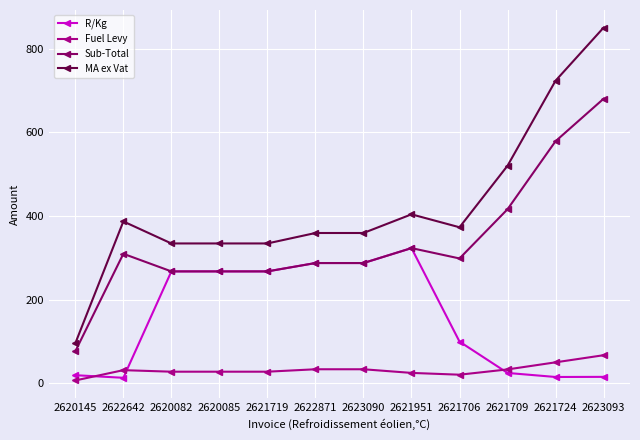

Does the chart display data point markers on the line(s)?

Yes